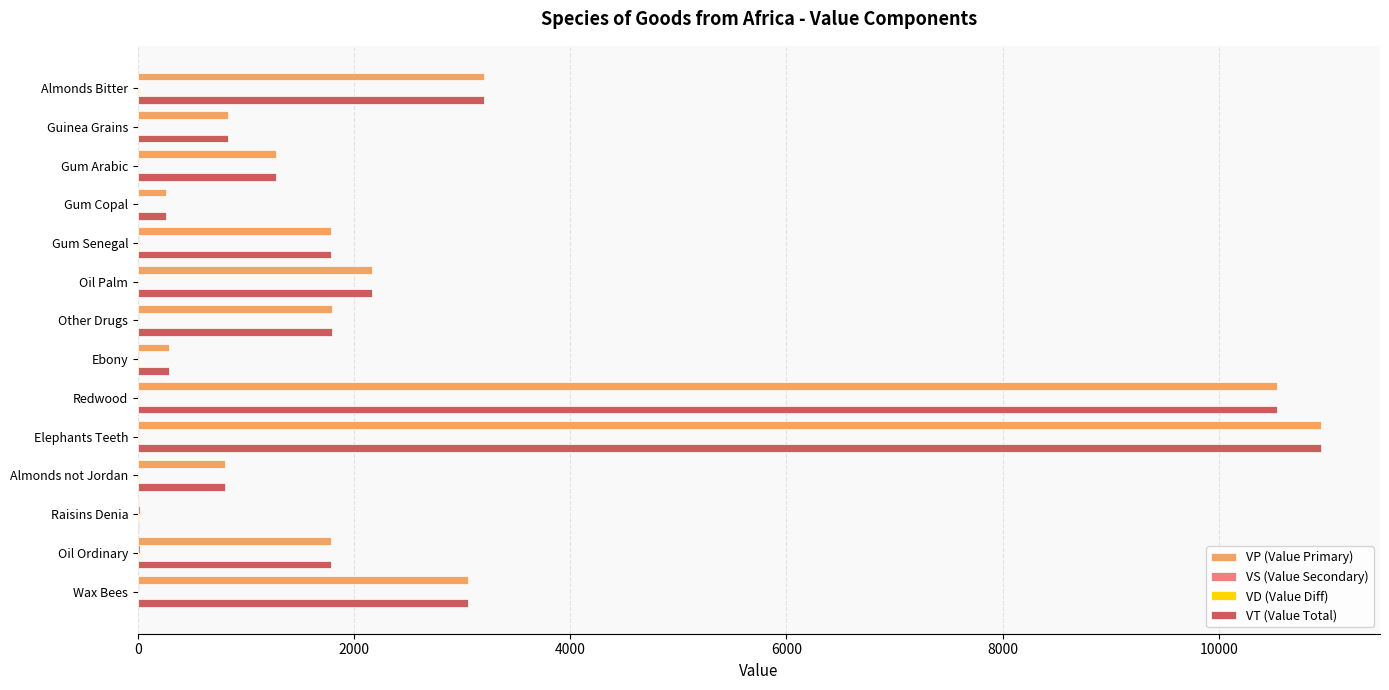

What is the sum of all VT (Value Total) values?

38731